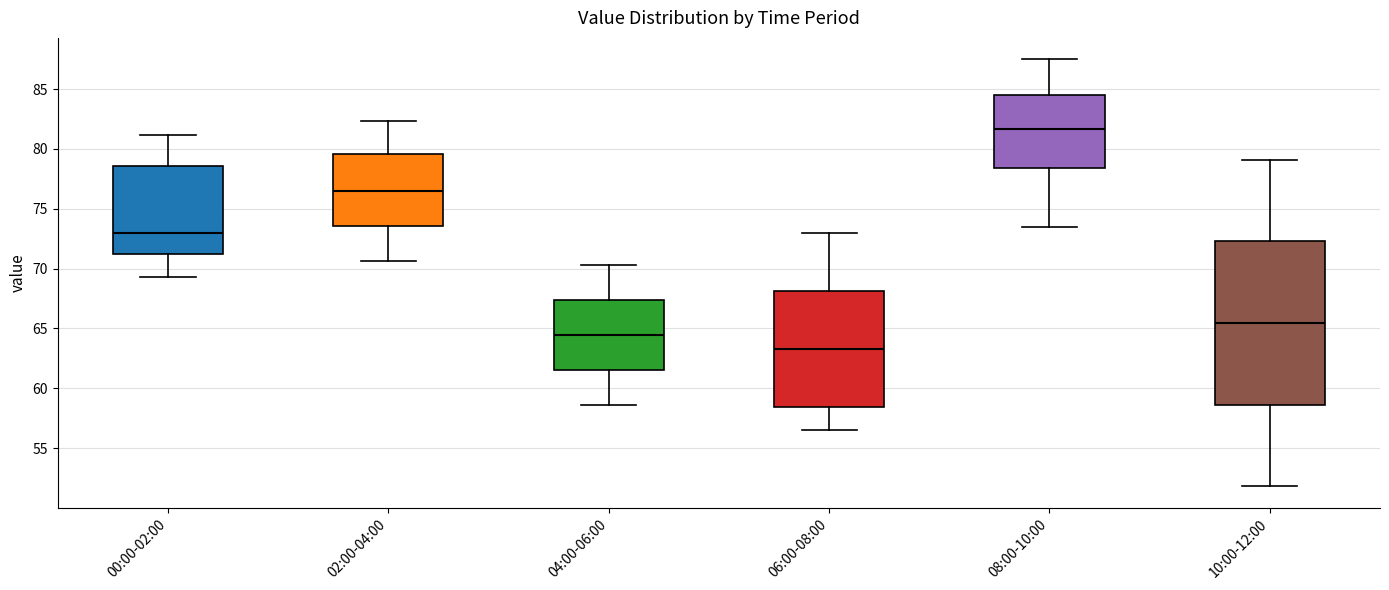

Which box is the tallest, from its lower edge to its upper edge?

10:00-12:00